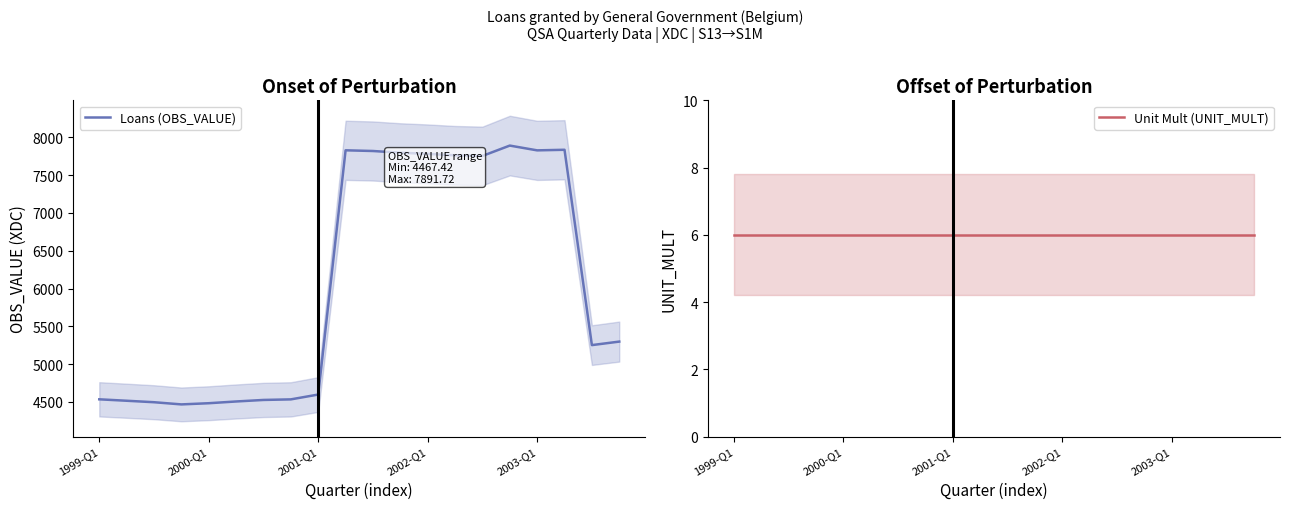

What is the maximum value for Loans (OBS_VALUE)?

7891.7